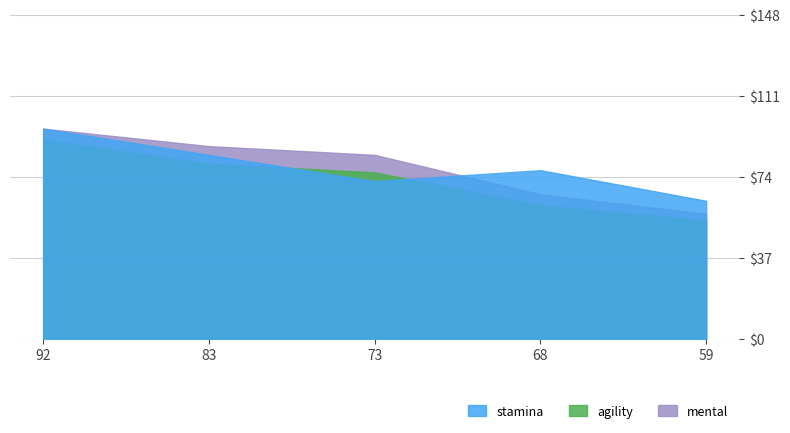

How many distinct data groups are displayed?

3